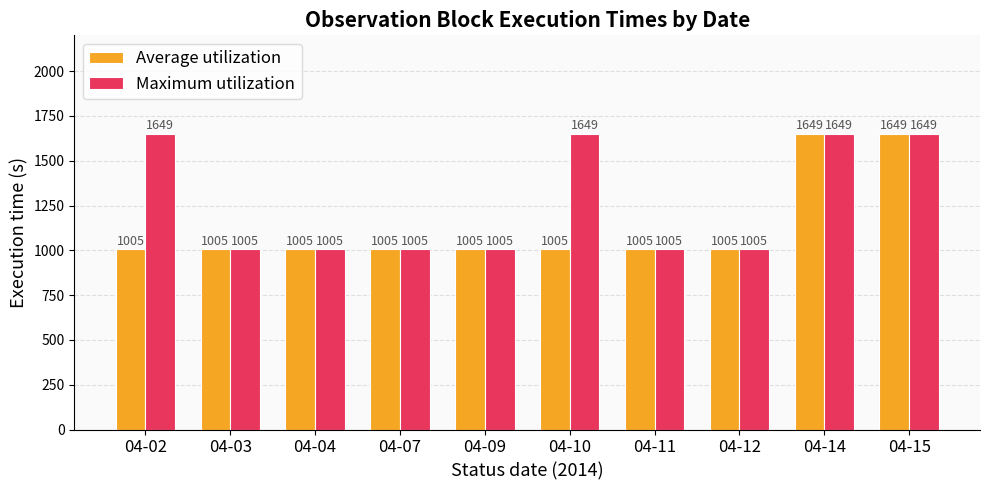

How many bars are there in total?

20